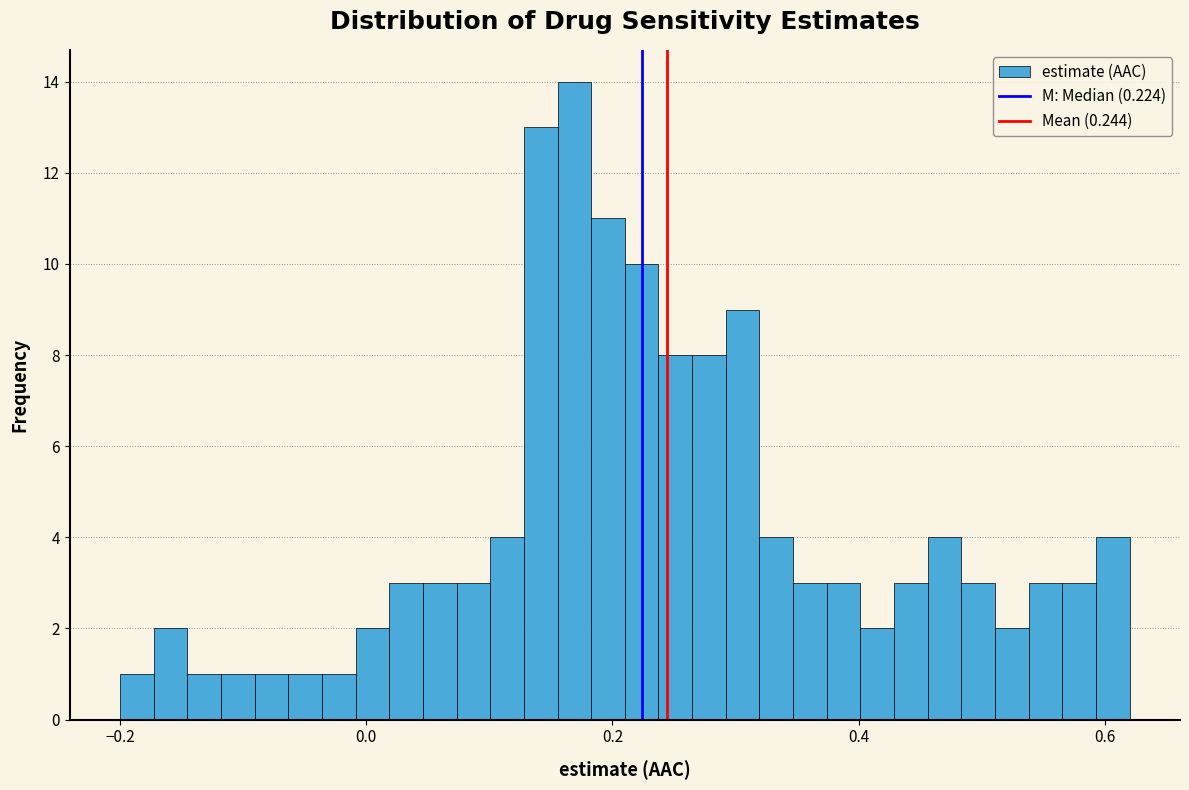

Around what value on the x-axis is the tallest bar? Give the approximate position of its centre, as read against the axis.

0.16